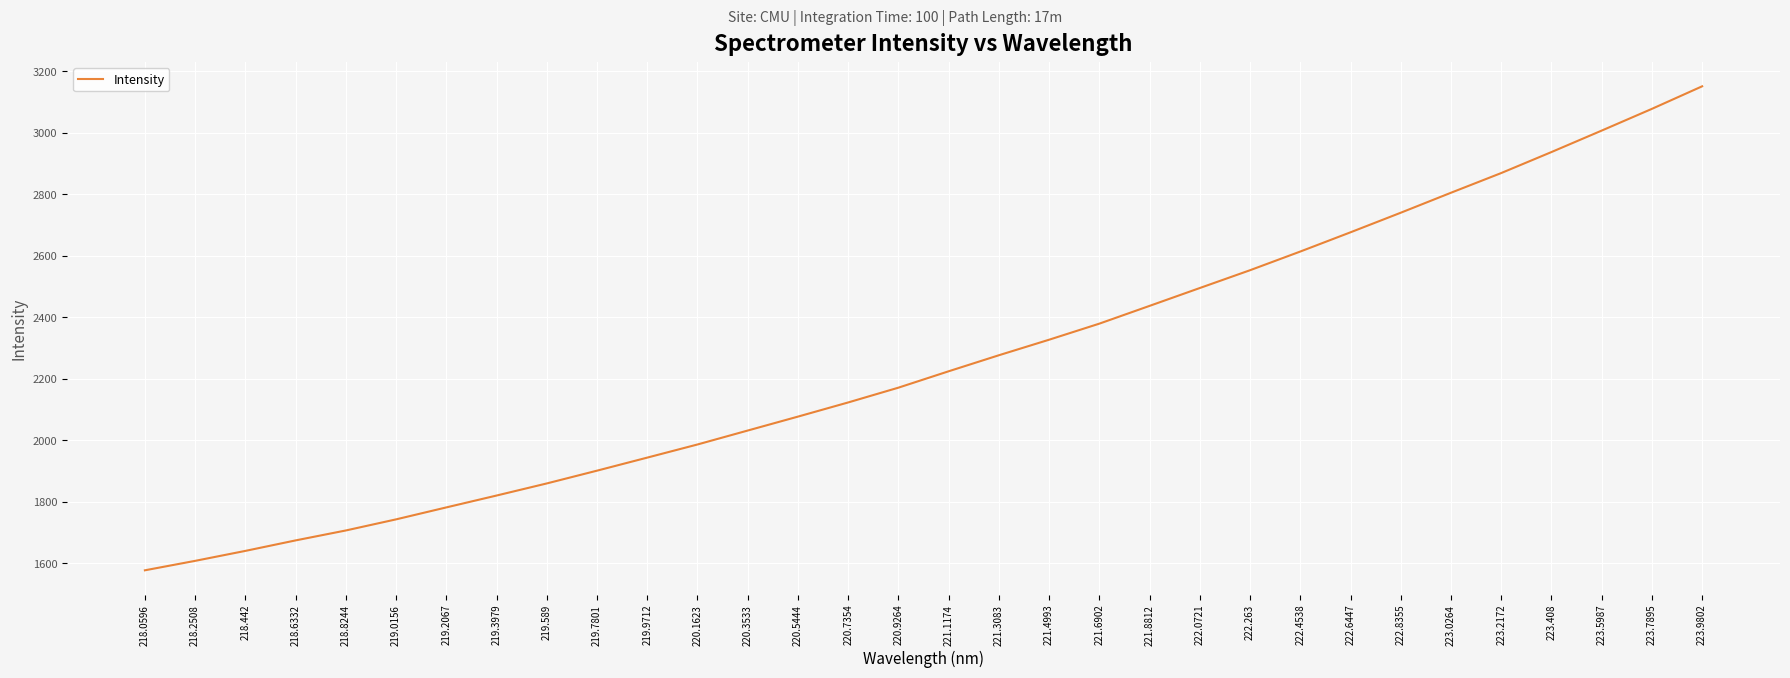

List the labels in order of value, smallest first.

218.0596, 218.2508, 218.442, 218.6332, 218.8244, 219.0156, 219.2067, 219.3979, 219.589, 219.7801, 219.9712, 220.1623, 220.3533, 220.5444, 220.7354, 220.9264, 221.1174, 221.3083, 221.4993, 221.6902, 221.8812, 222.0721, 222.263, 222.4538, 222.6447, 222.8355, 223.0264, 223.2172, 223.408, 223.5987, 223.7895, 223.9802